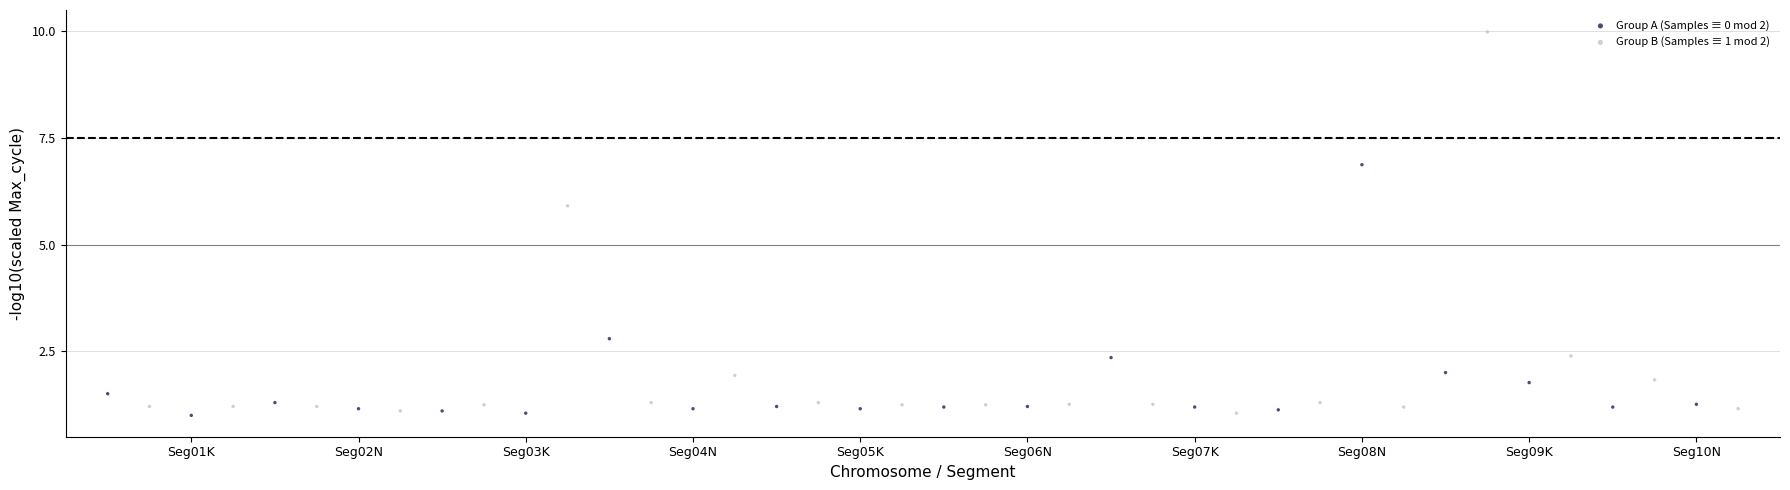

Which series has the widest spread of Y values?

Group B (Samples ≡ 1 mod 2)